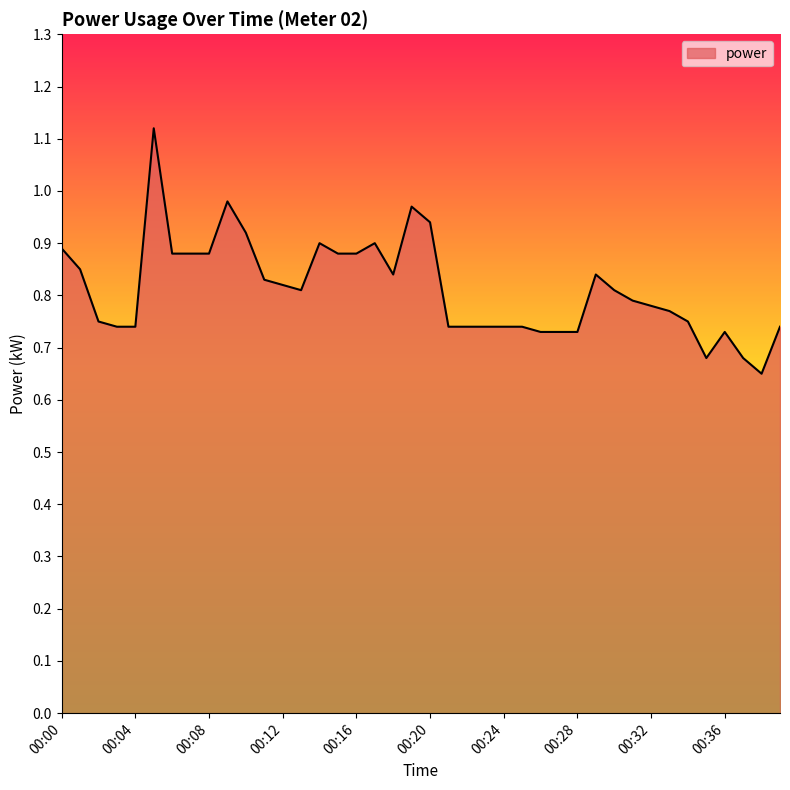

True or false: the data has more than 2 interior local peaks.

True